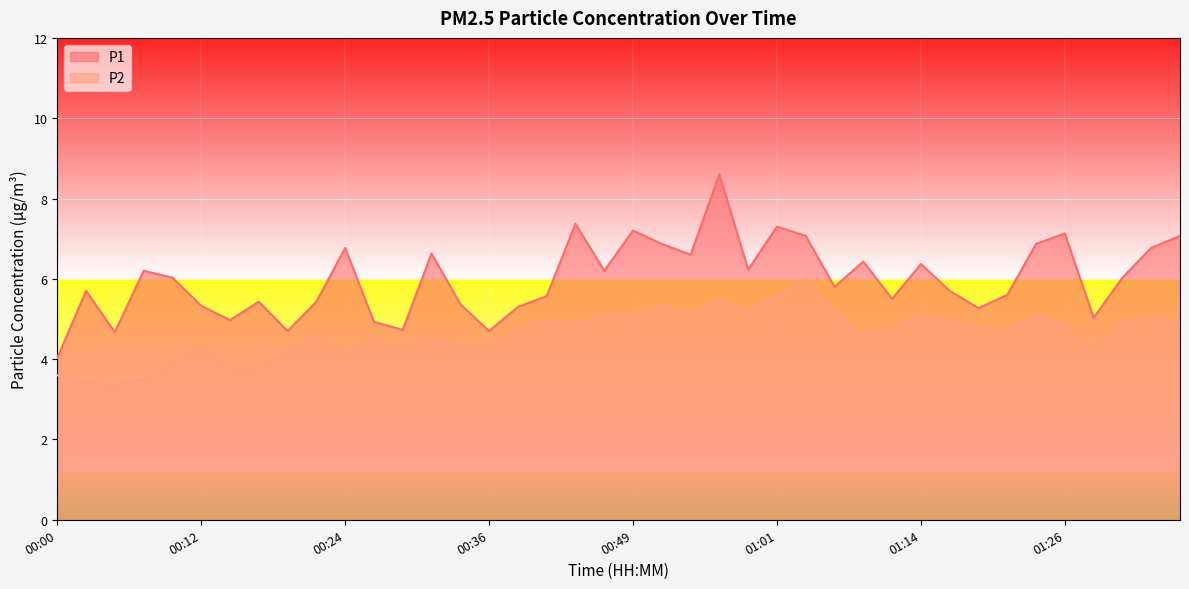

How many data points does each series have?

40